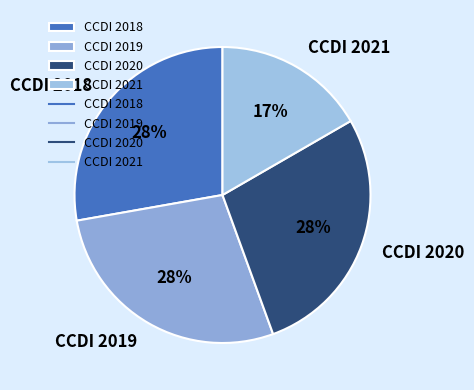

Do CCDI 2021 and CCDI 2018 together represent more than half of the pie?

No